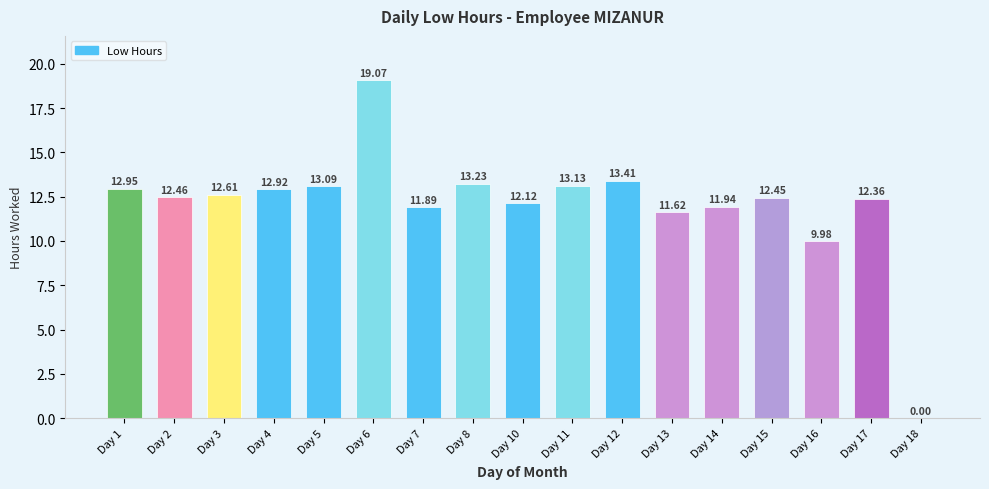

What is the change in value from 2 to 11?

+0.7